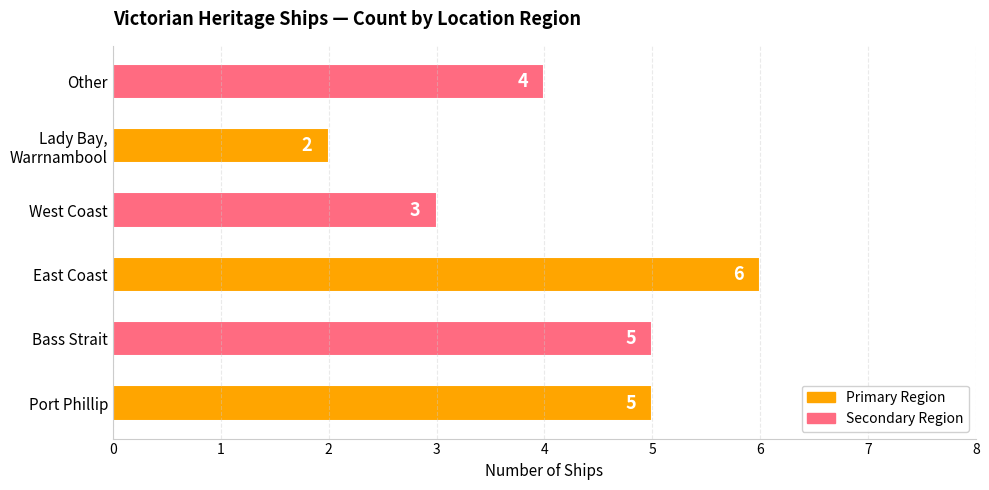

Is it true that the value at East Coast is 2?

False